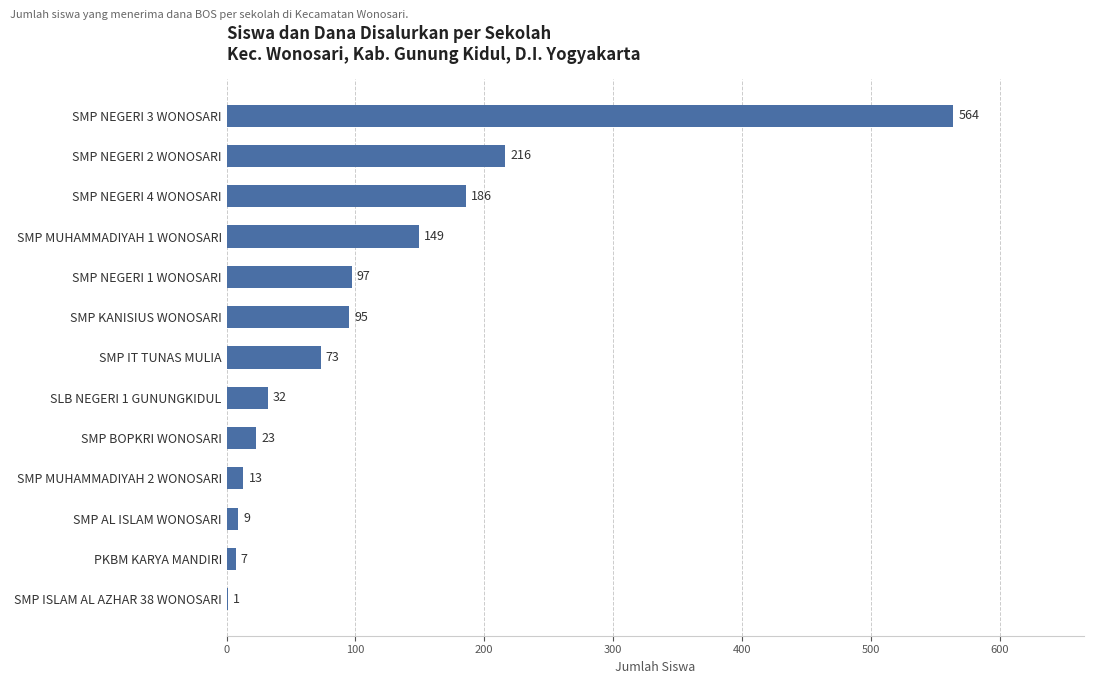

What is the sum of all values?

1465